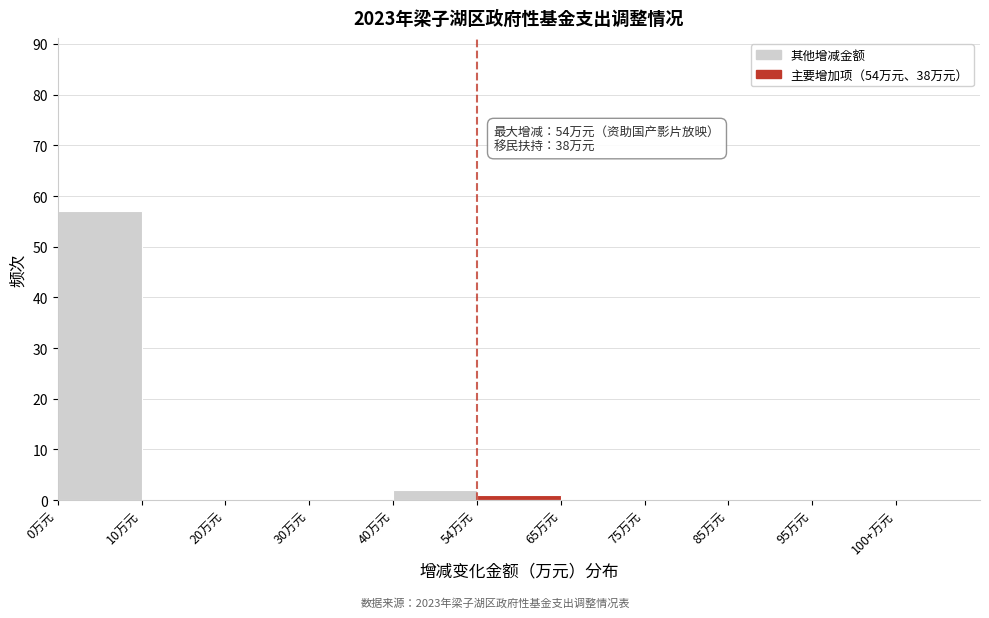

Reading left to right, what are all the values shown in this chart?

0万元=57	10万元=0	20万元=0	30万元=0	40万元=2	54万元=1	65万元=0	75万元=0	85万元=0	95万元=0	100+万元=0